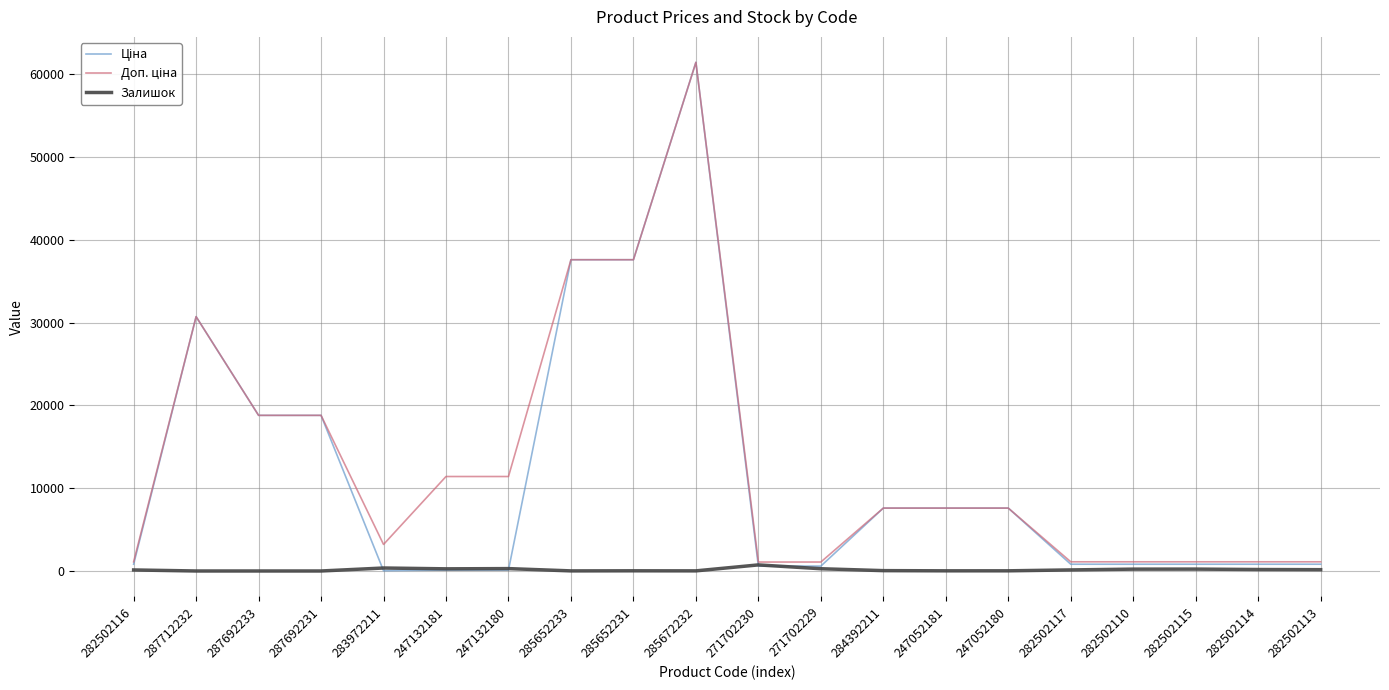

What is the total value across all series at 247052181?

15213.1